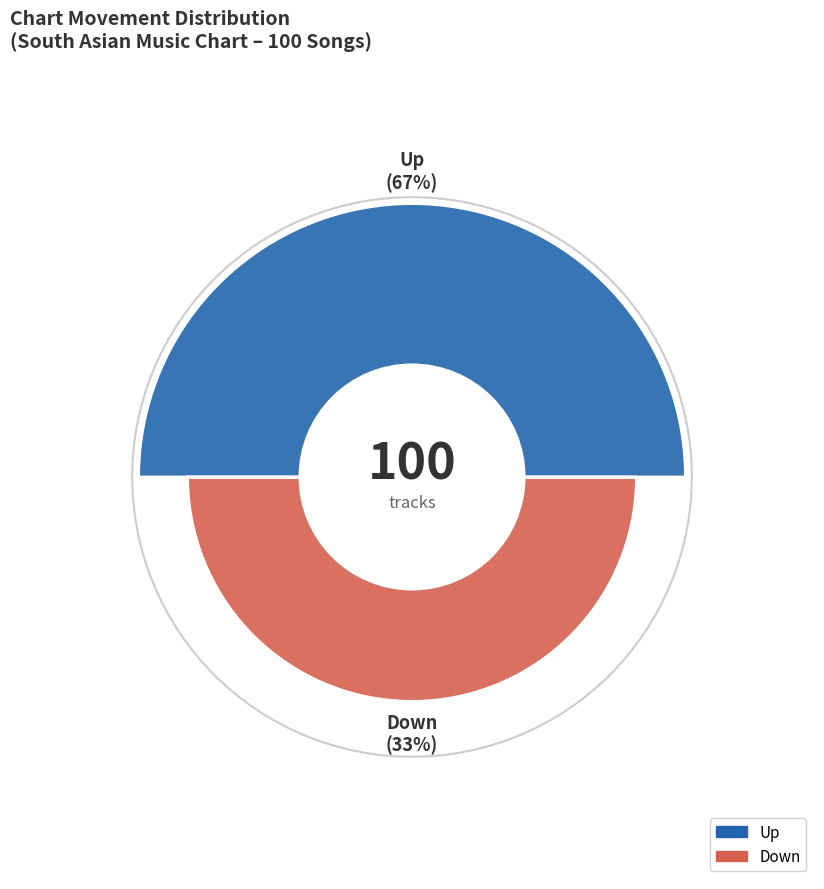

What portion of the pie excludes up?

33.0%